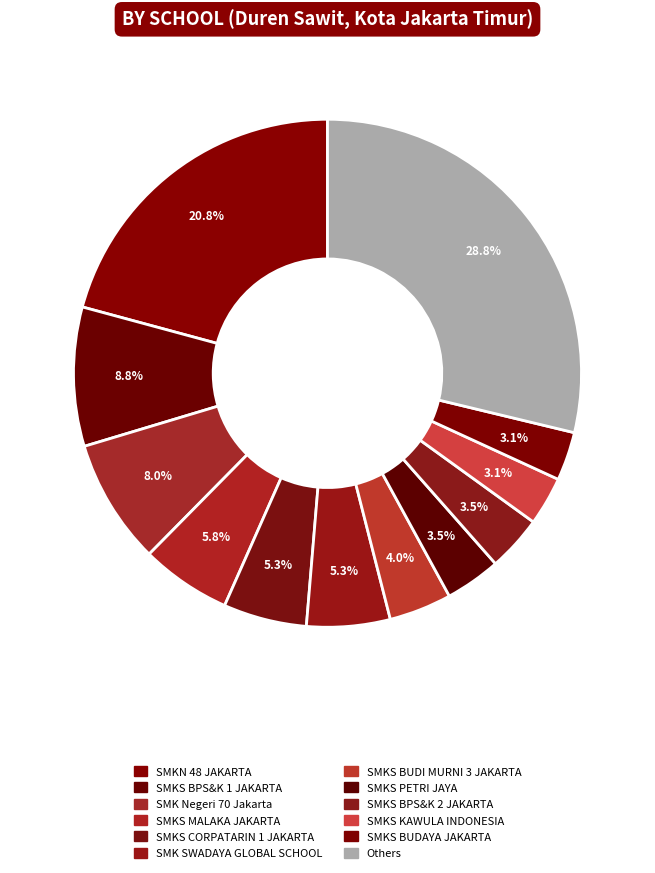

What is the largest slice in the pie chart?

SMKN 48 JAKARTA